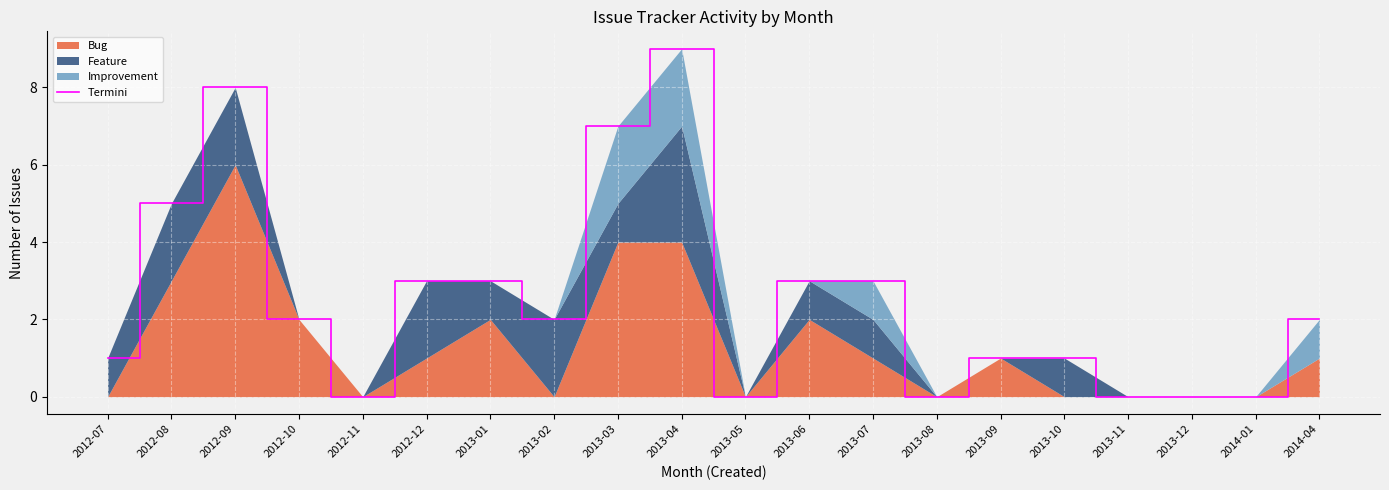

True or false: the data shows 0 at 2013-10.

False